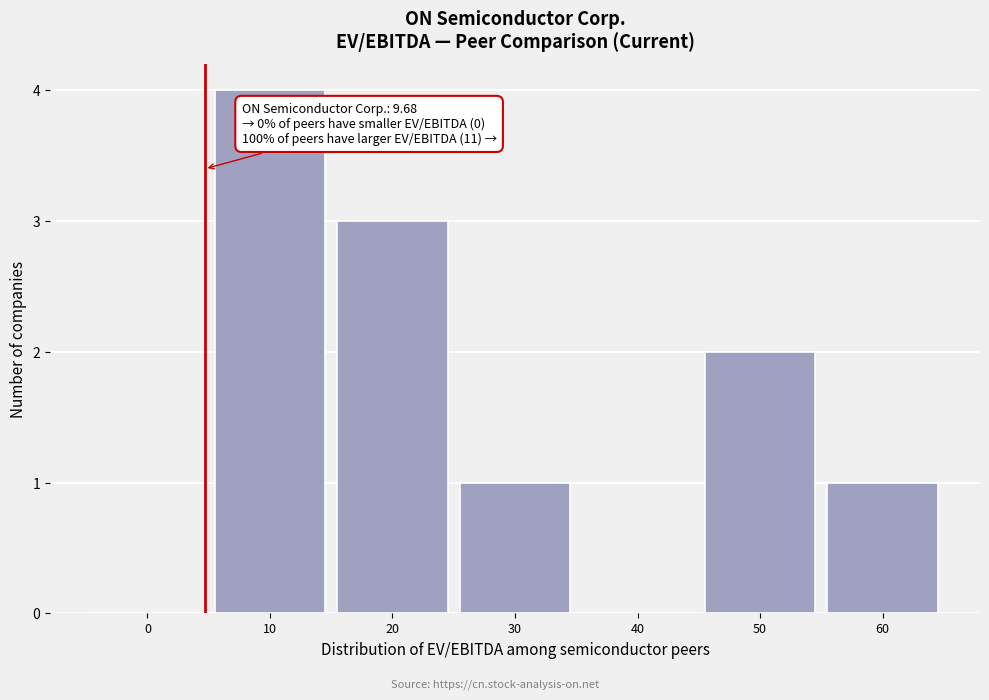

Reading left to right, list all the values displayed in this chart.

0=0	10=4	20=3	30=1	40=0	50=2	60=1